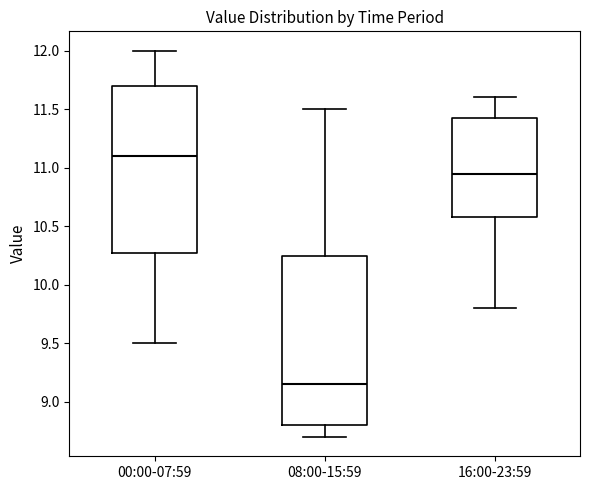

Reading left to right, transcribe this box plot: for each box, give where its median line is, the range the box spans, and where its two whiskers end, as read against the y-axis. The values are not printed on the chart, so give them approximately, as read against the axis.

00:00-07:59: median 11.10, box 10.30 to 11.70, whiskers 9.50 to 12.00
08:00-15:59: median 9.15, box 8.80 to 10.25, whiskers 8.70 to 11.50
16:00-23:59: median 10.95, box 10.60 to 11.45, whiskers 9.80 to 11.60